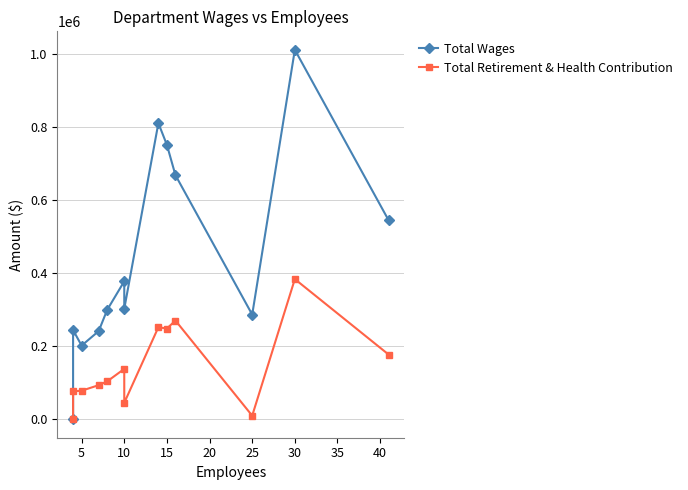

Which series has the largest range (max minus min)?

Total Wages